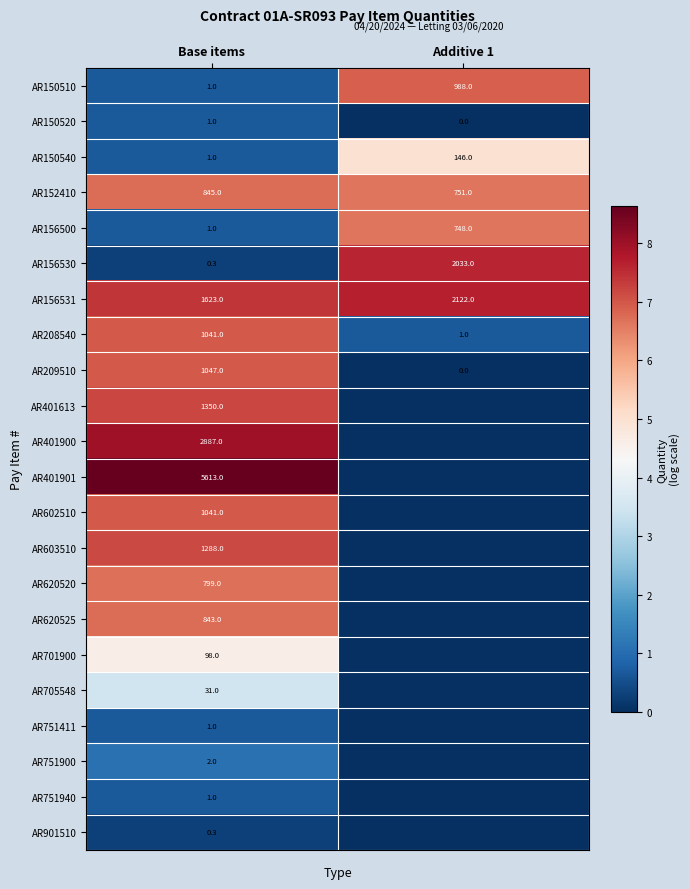

What is the sum of all AR150510 values?

989.0